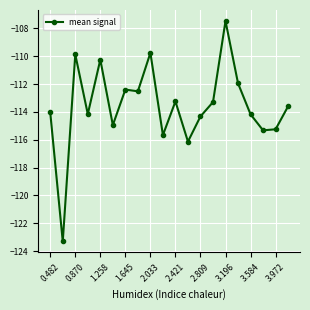

What is the minimum value shown in the chart?

-123.3